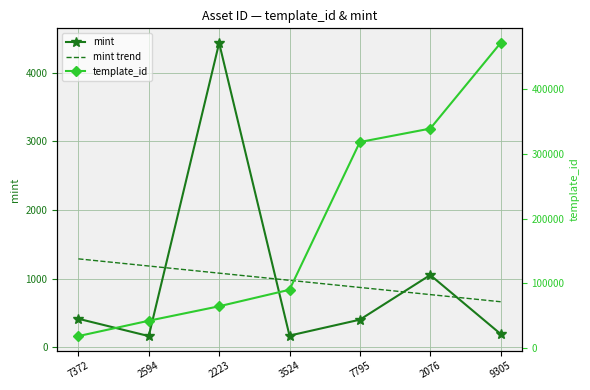

Between 7795 and 2076, which series saw the biggest shift?

template_id